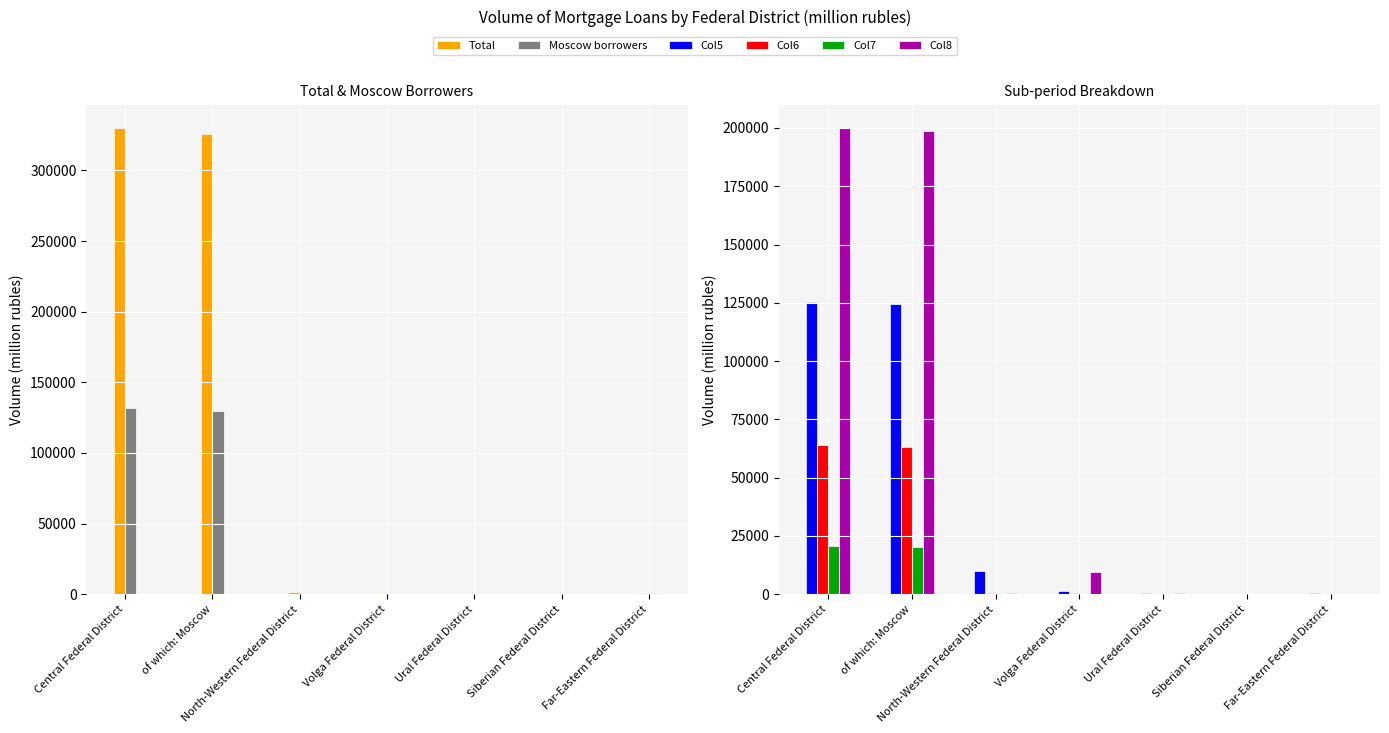

At which category does the chart reach its minimum across all series?

Siberian Federal District